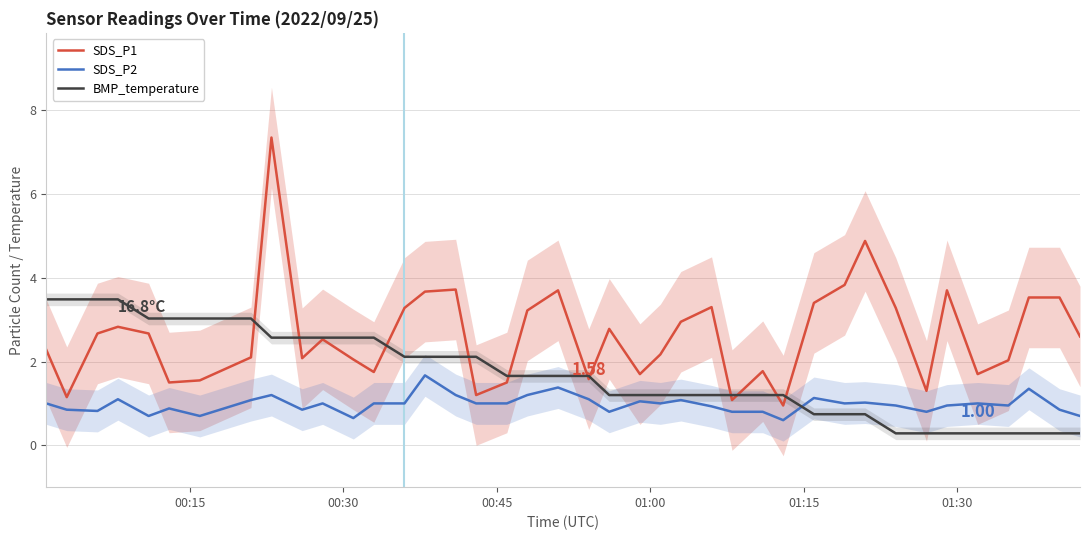

List the series in order of their peak value, lowest first.

SDS_P2, BMP_temperature, SDS_P1